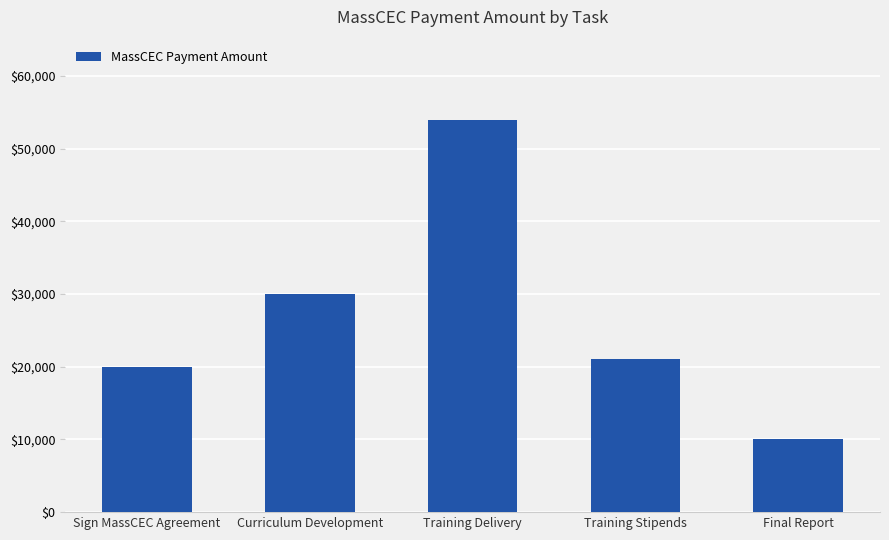

Which has a higher value, Sign MassCEC Agreement or Curriculum Development?

Curriculum Development